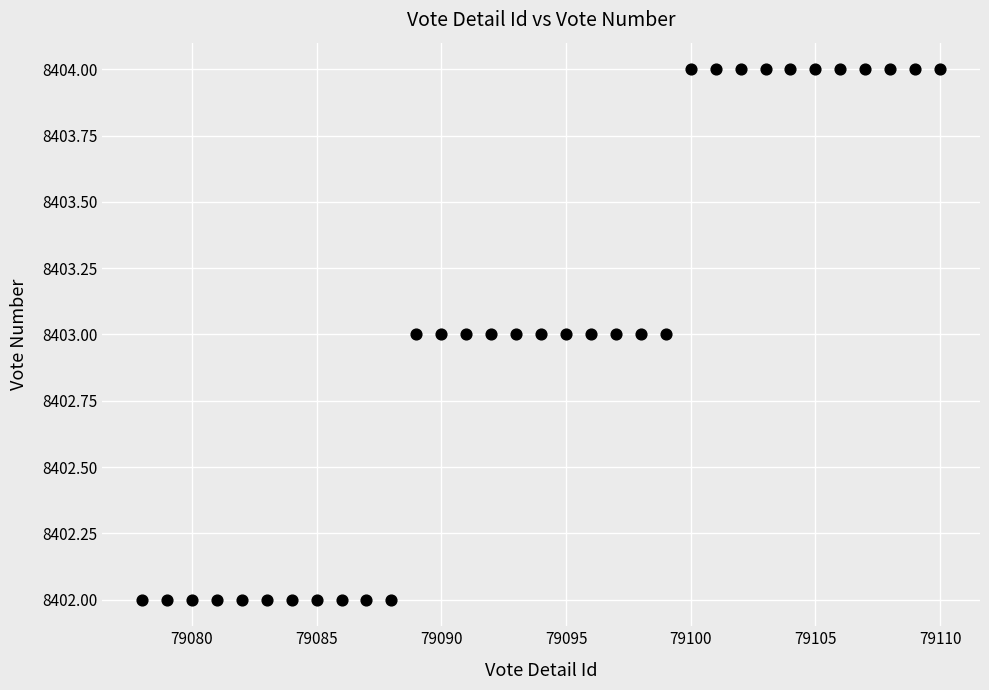

Count the number of points in this scatter plot.

33